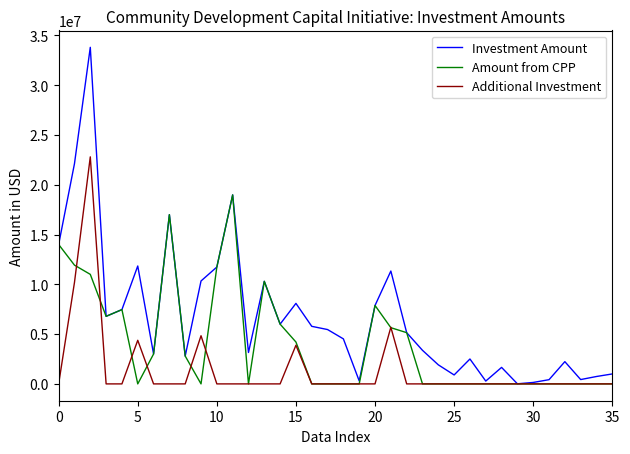

List the series in order of their peak value, lowest first.

Amount from CPP, Additional Investment, Investment Amount